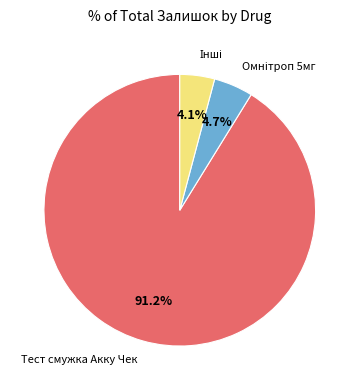

How many slices are in this pie chart?

3